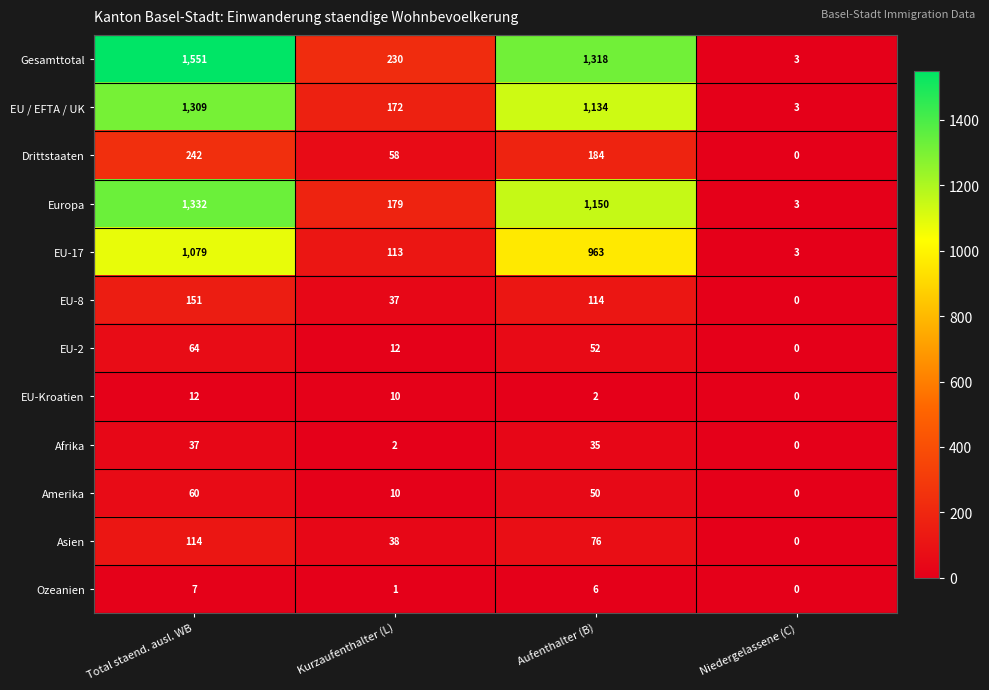

Count the EU-17 values in the range 113 to 1079.

3